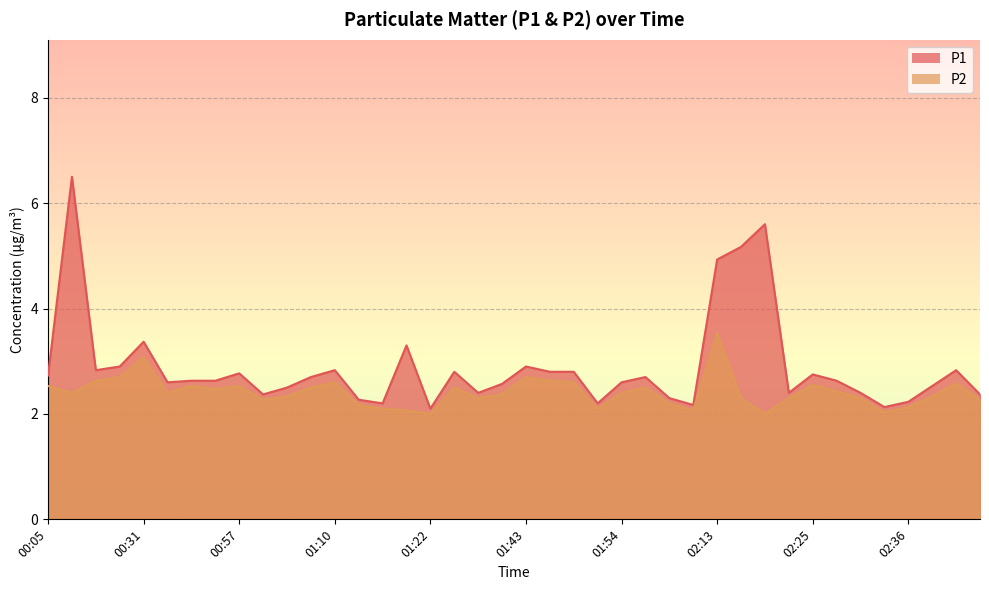

What is the average value of the P1 series?

2.9